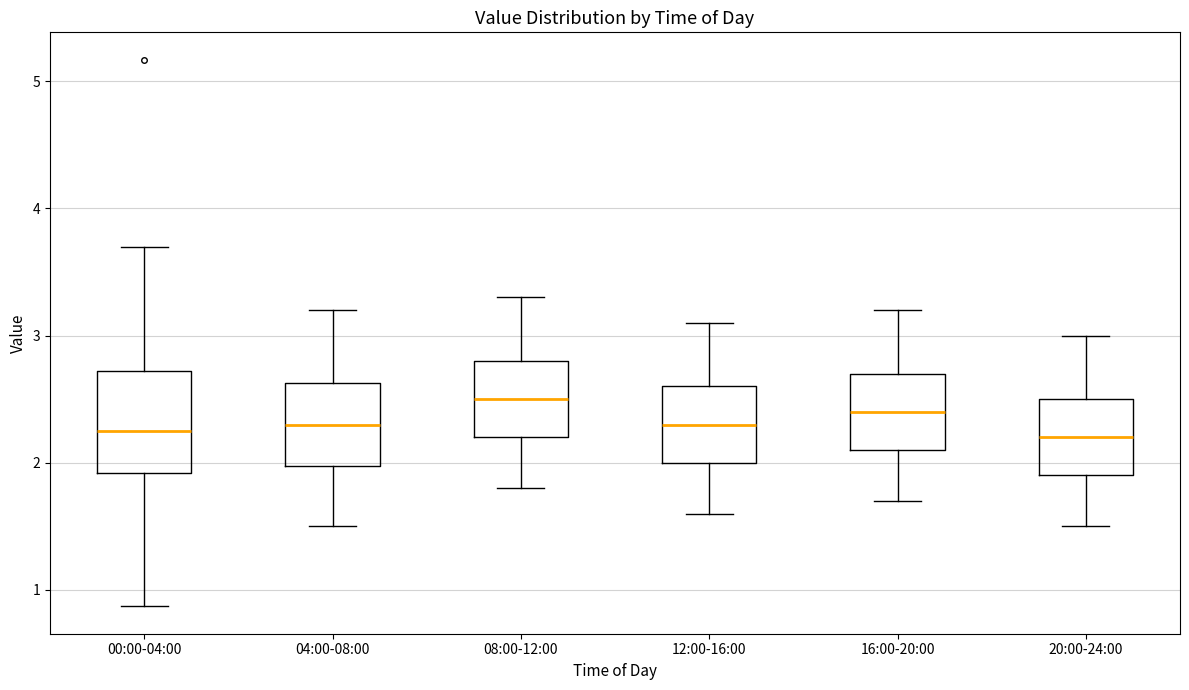

Reading left to right, transcribe this box plot: for each box, give where its median line is, the range the box spans, and where its two whiskers end, as read against the y-axis. The values are not printed on the chart, so give them approximately, as read against the axis.

00:00-04:00: median 2.3, box 1.9 to 2.7, whiskers 0.9 to 3.7
04:00-08:00: median 2.3, box 2.0 to 2.6, whiskers 1.5 to 3.2
08:00-12:00: median 2.5, box 2.2 to 2.8, whiskers 1.8 to 3.3
12:00-16:00: median 2.3, box 2.0 to 2.6, whiskers 1.6 to 3.1
16:00-20:00: median 2.4, box 2.1 to 2.7, whiskers 1.7 to 3.2
20:00-24:00: median 2.2, box 1.9 to 2.5, whiskers 1.5 to 3.0